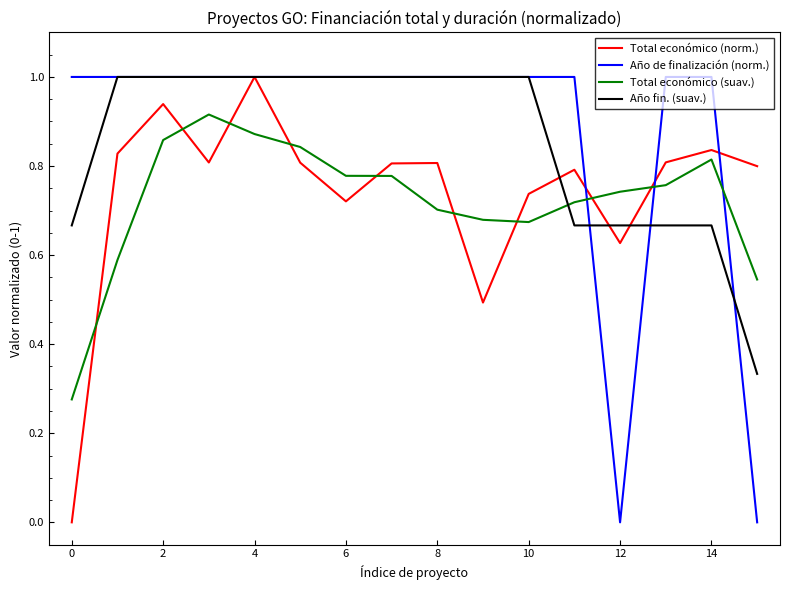

What is the greatest value displayed?

1.0